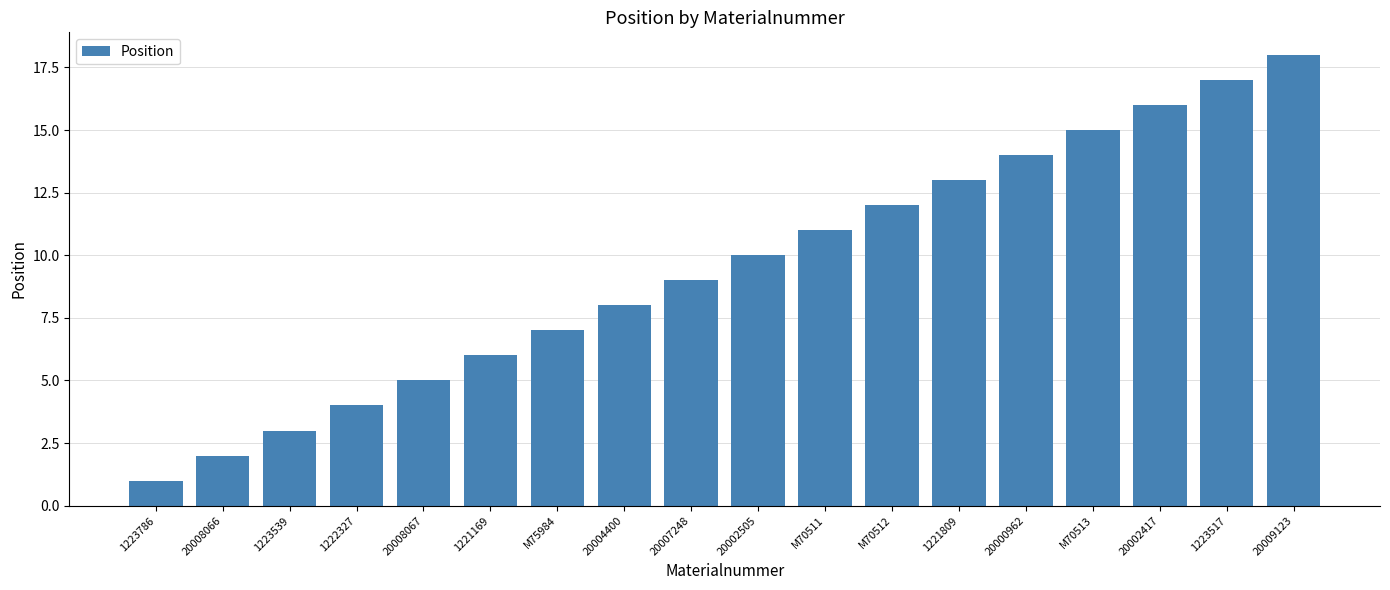

At which label is the value closest to 9?

20007248